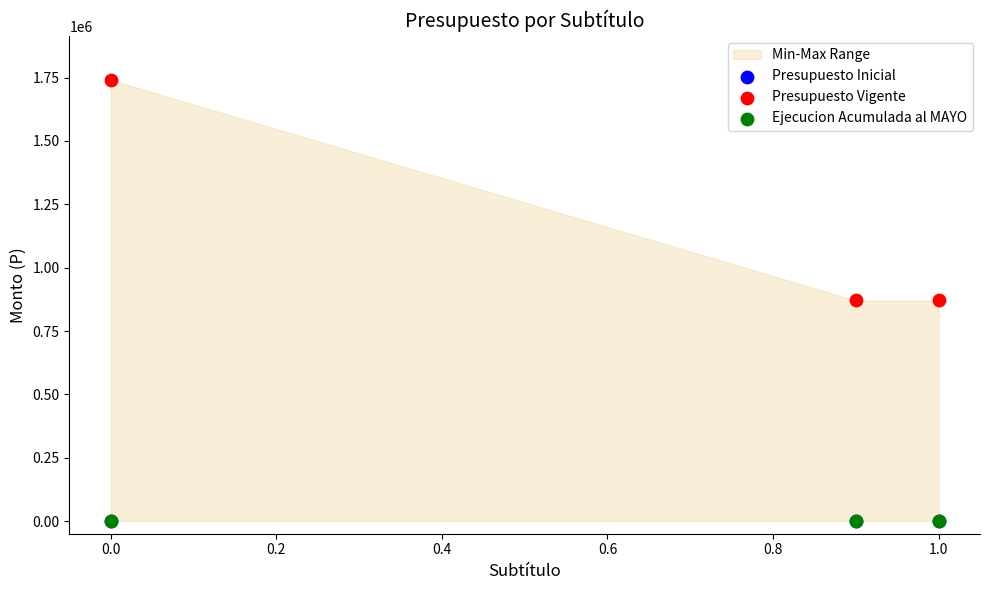

What are all the series names shown in the legend?

Presupuesto Inicial, Presupuesto Vigente, Ejecucion Acumulada al MAYO